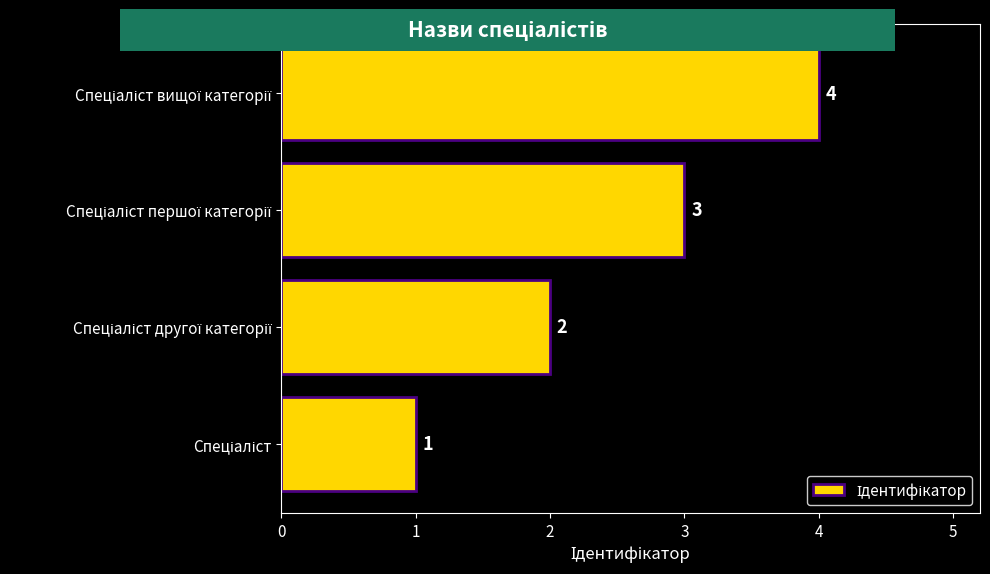

What is the sum of all values?

10